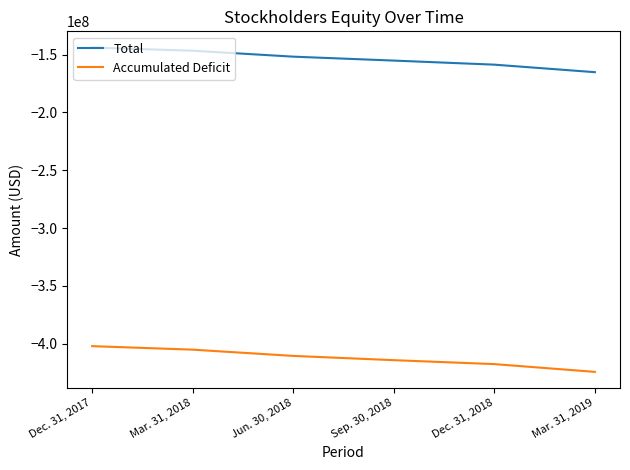

What is the sum of all Accumulated Deficit values?

-2474177000